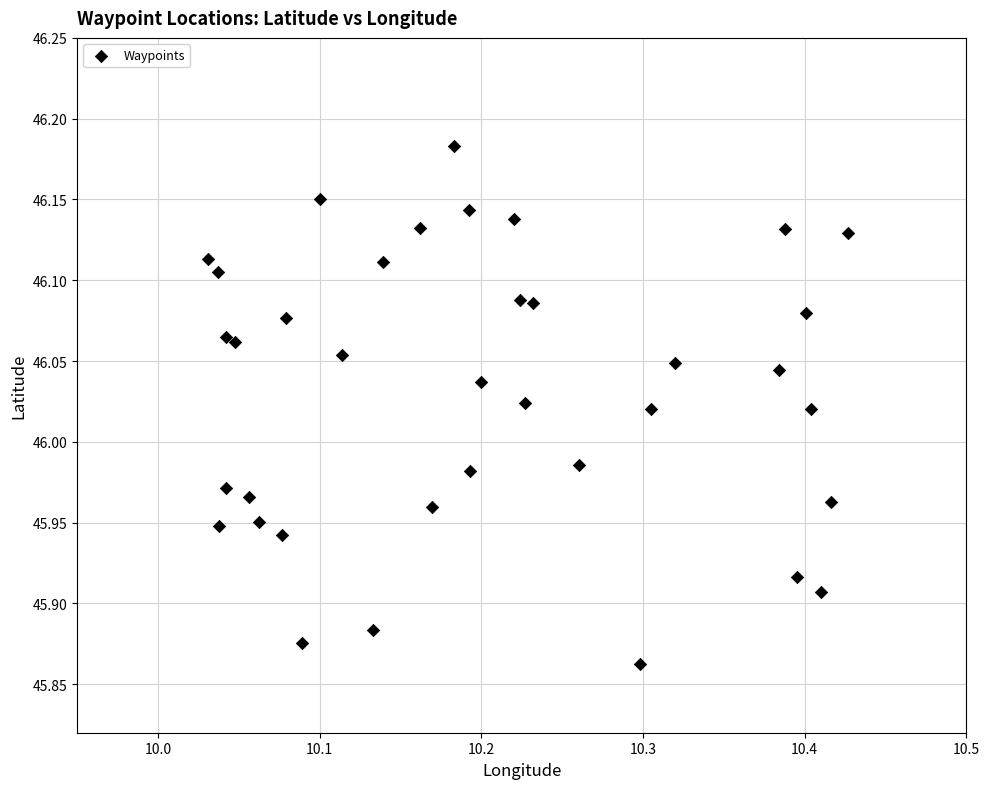

What is the range of X values (max minus min)?

0.4